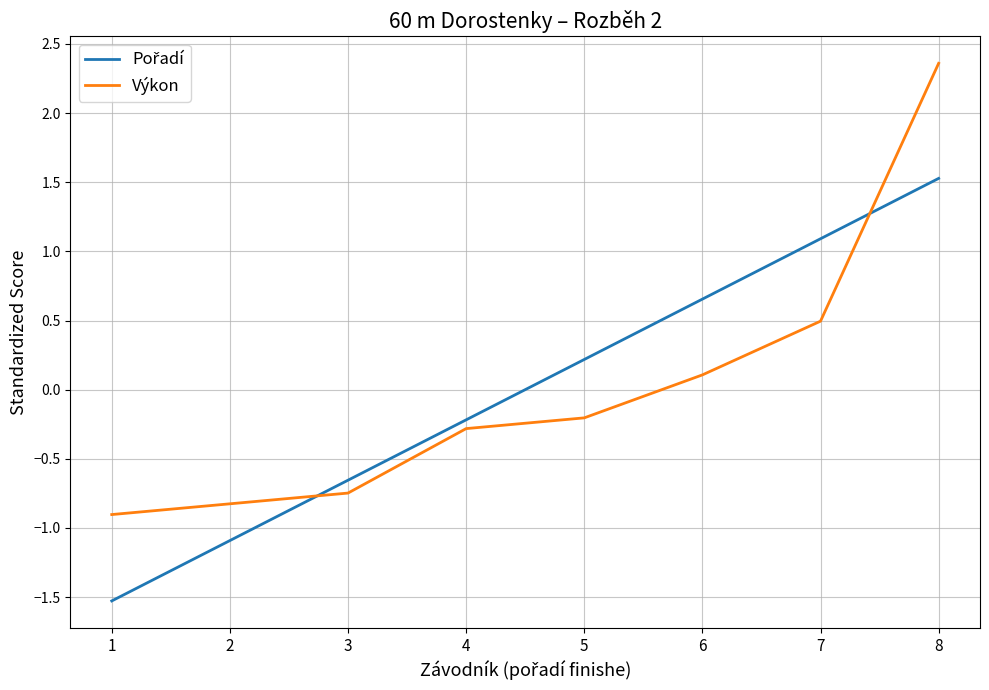

What is the total value across all series at 7?

1.6